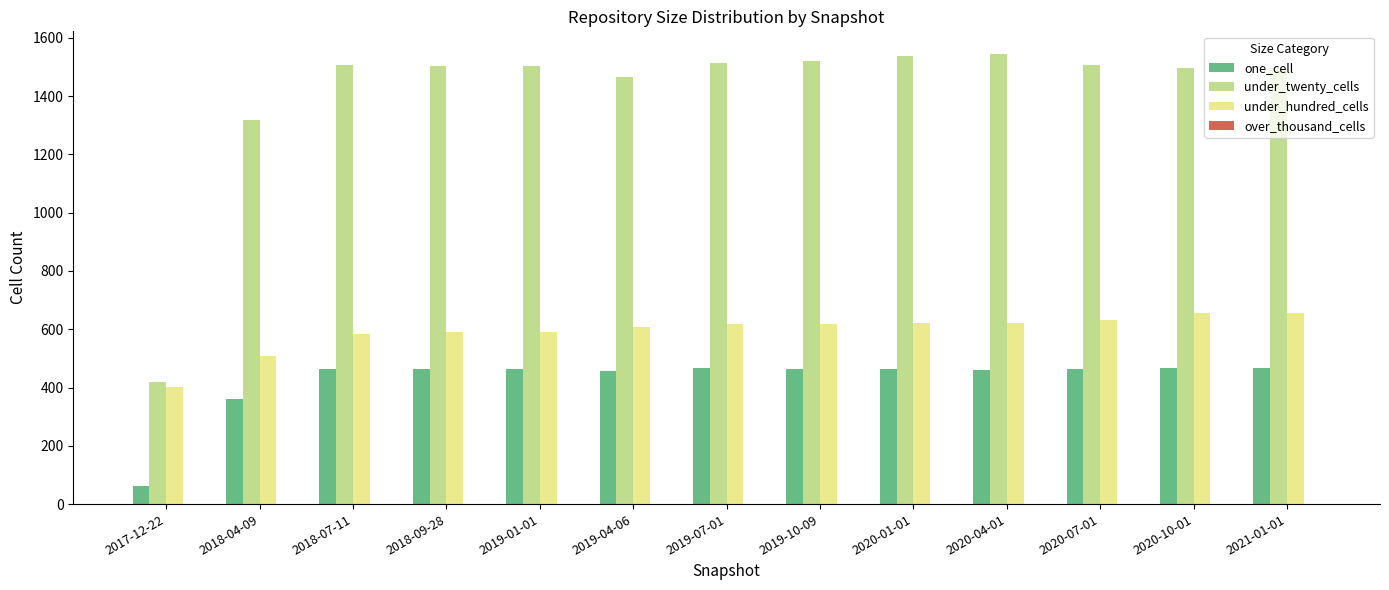

What is the maximum value shown in the chart?

1545